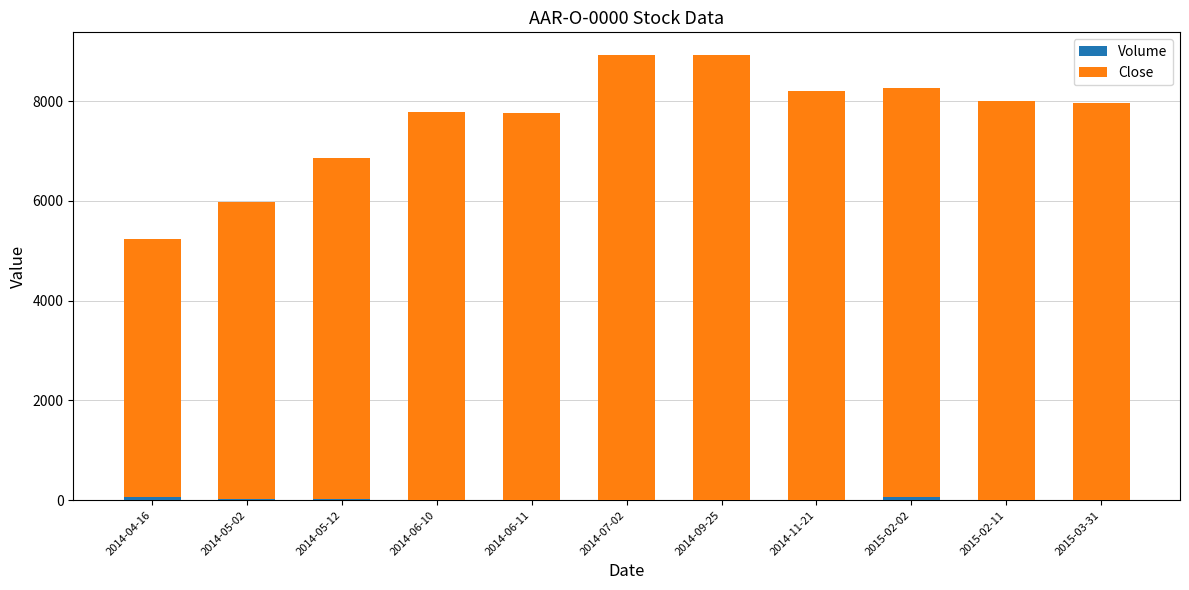

Are the bars grouped side by side (vs. stacked)?

No